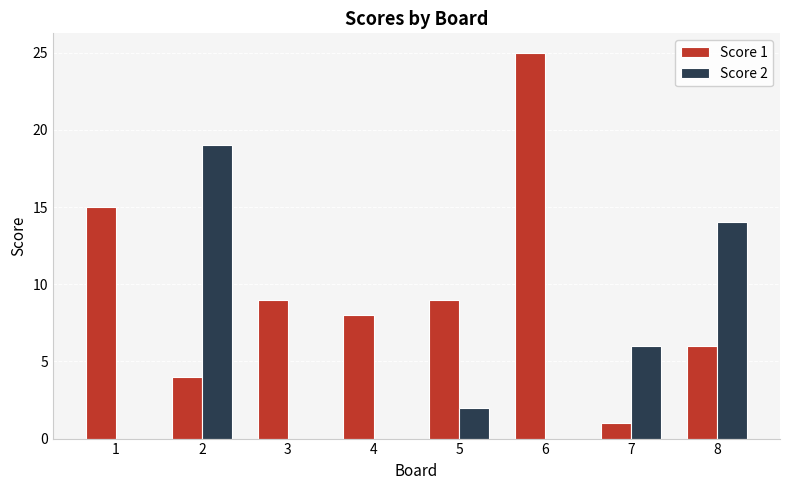

Which series changed the most between 1 and 8?

Score 2